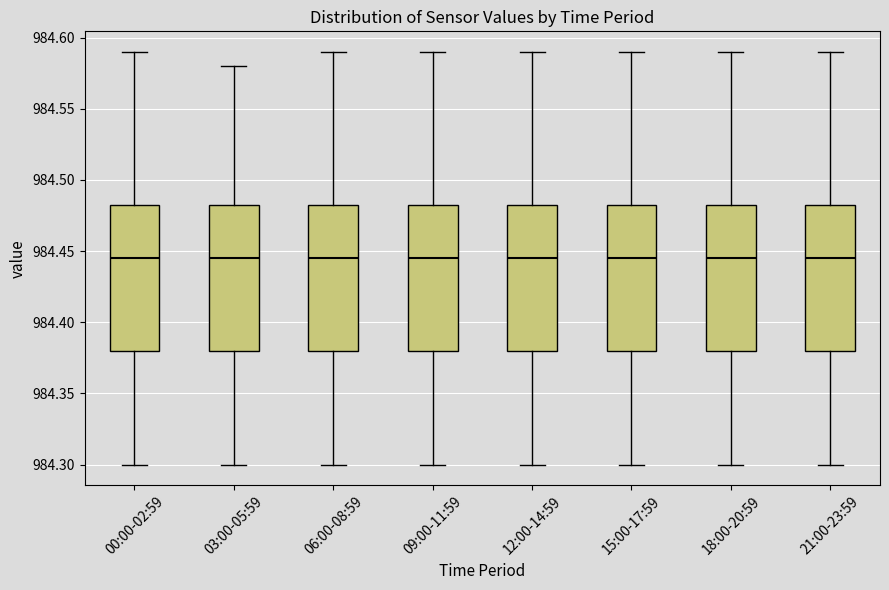

Reading left to right, transcribe this box plot: for each box, give where its median line is, the range the box spans, and where its two whiskers end, as read against the y-axis. The values are not printed on the chart, so give them approximately, as read against the axis.

00:00-02:59: median 984.445, box 984.380 to 984.485, whiskers 984.300 to 984.590
03:00-05:59: median 984.445, box 984.380 to 984.485, whiskers 984.300 to 984.580
06:00-08:59: median 984.445, box 984.380 to 984.485, whiskers 984.300 to 984.590
09:00-11:59: median 984.445, box 984.380 to 984.485, whiskers 984.300 to 984.590
12:00-14:59: median 984.445, box 984.380 to 984.485, whiskers 984.300 to 984.590
15:00-17:59: median 984.445, box 984.380 to 984.485, whiskers 984.300 to 984.590
18:00-20:59: median 984.445, box 984.380 to 984.485, whiskers 984.300 to 984.590
21:00-23:59: median 984.445, box 984.380 to 984.485, whiskers 984.300 to 984.590